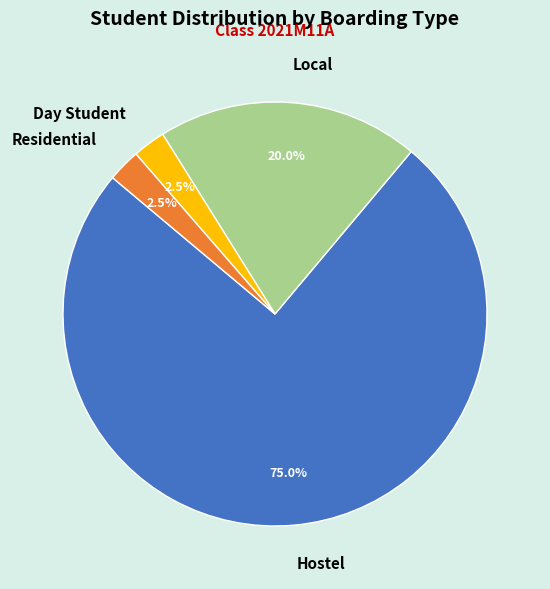

What is the ratio of the value at Hostel to the value at Day Student?

30.0